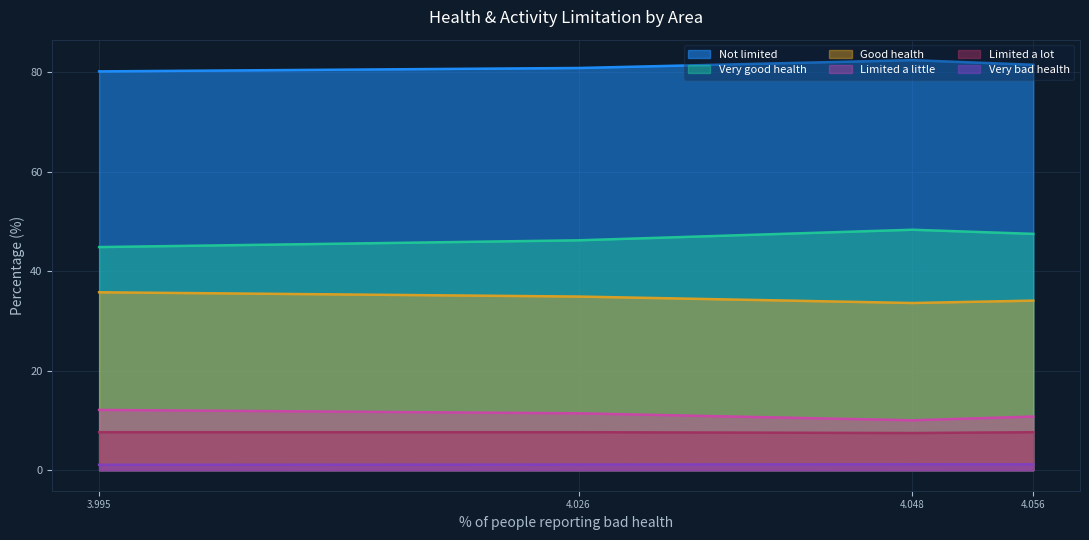

At how many categories does at least one series exceed 39?

4